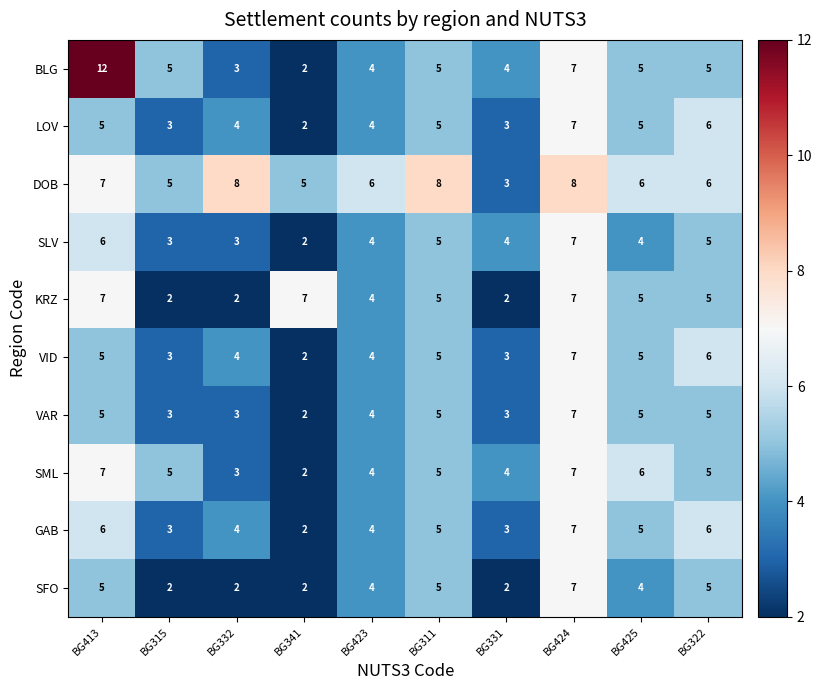

Which series has the largest total across all categories?

DOB